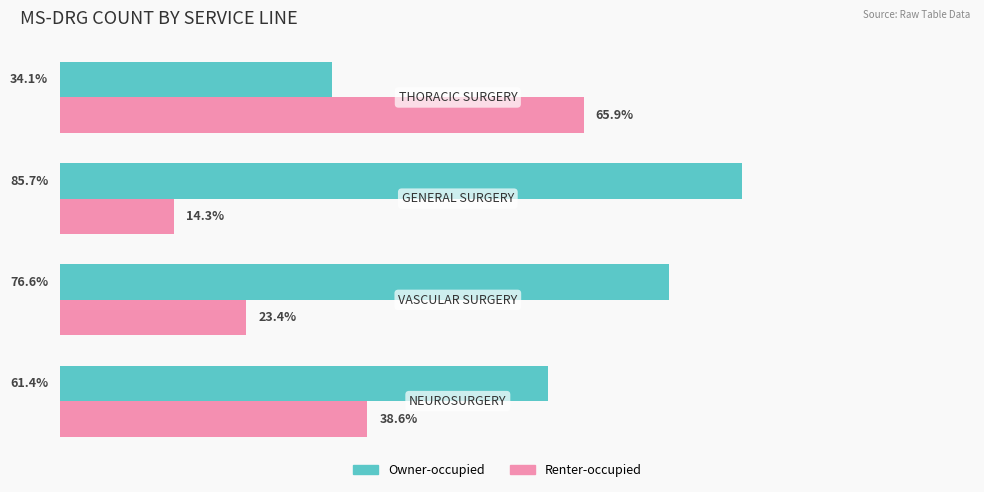

Which series has the largest total across all categories?

Owner-occupied